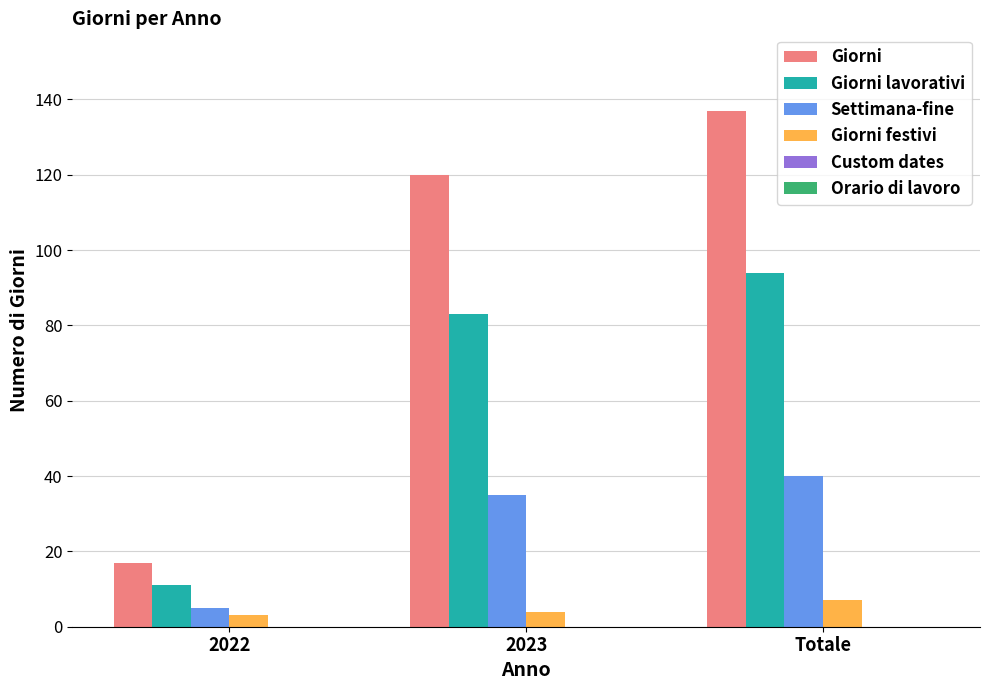

At which category is the sum across all series the highest?

Totale